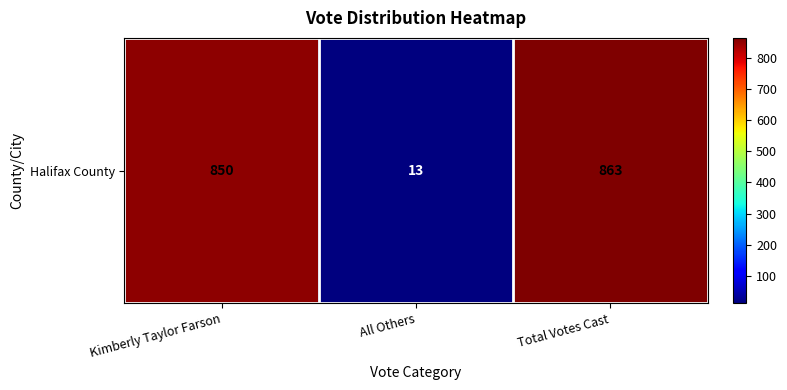

Which label corresponds to the smallest value in the chart?

All Others